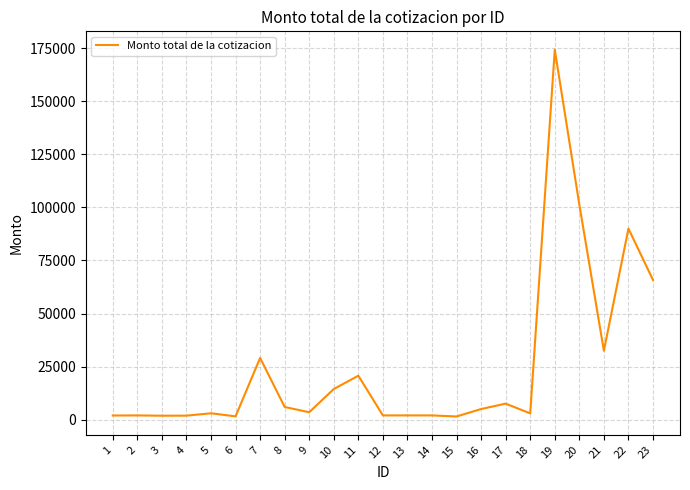

What is the maximum value shown in the chart?

174280.0